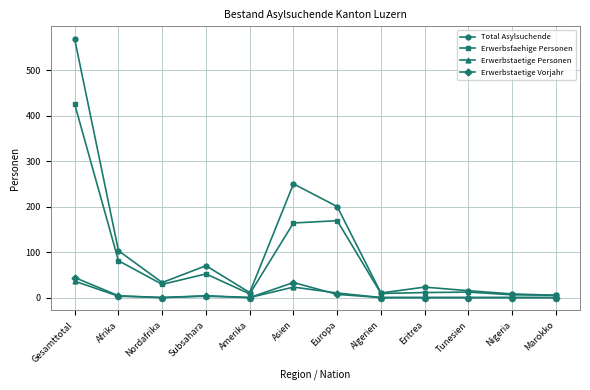

Is this an area chart (filled region under the line)?

No